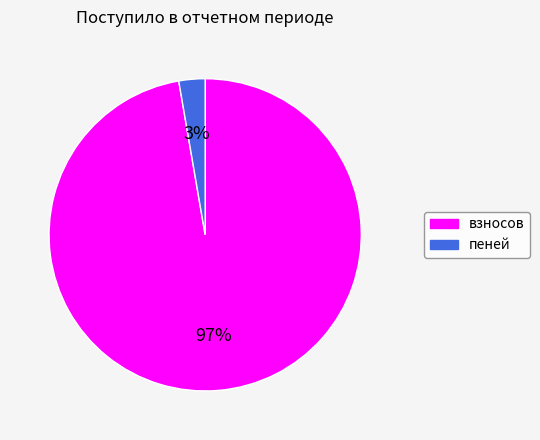

To the nearest percent, what is the combined percentage of пеней and взносов?

100%